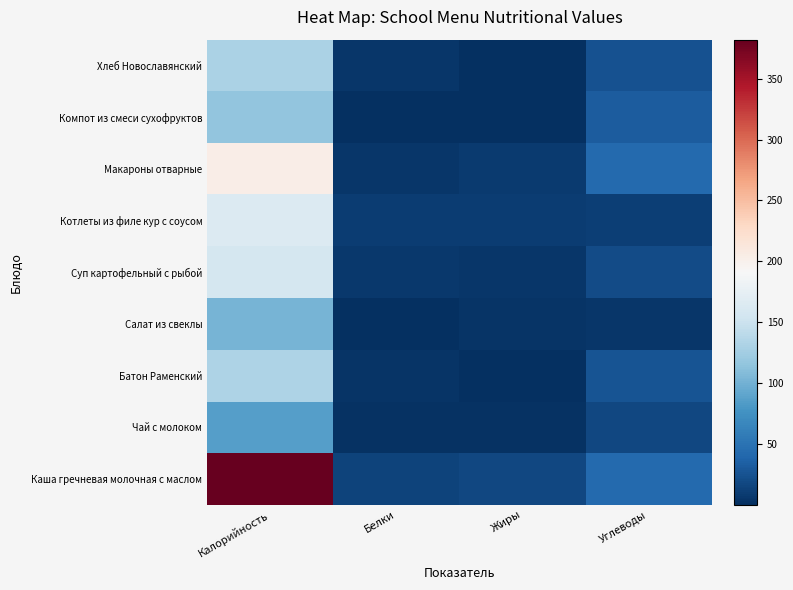

Which series has the widest spread of values?

Каша гречневая молочная с маслом